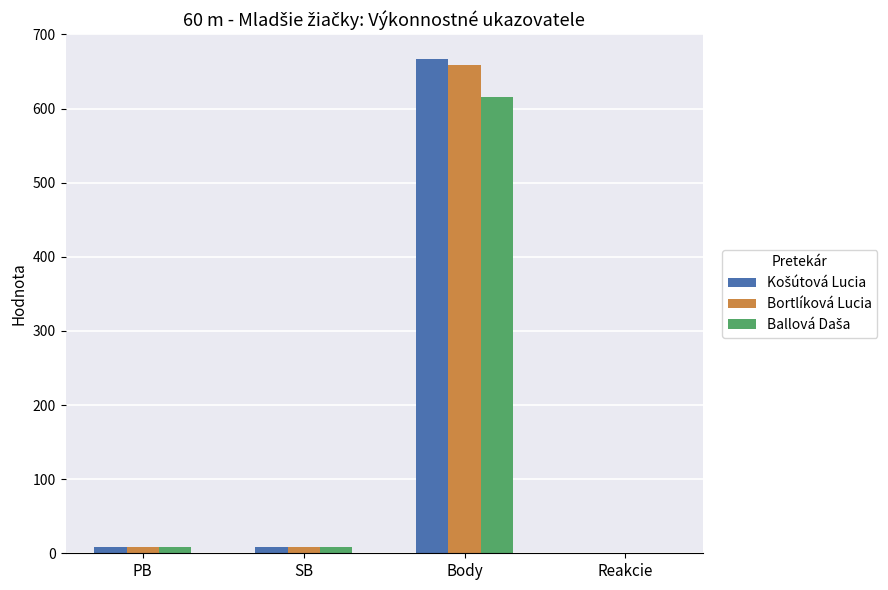

What is the maximum value shown in the chart?

667.0